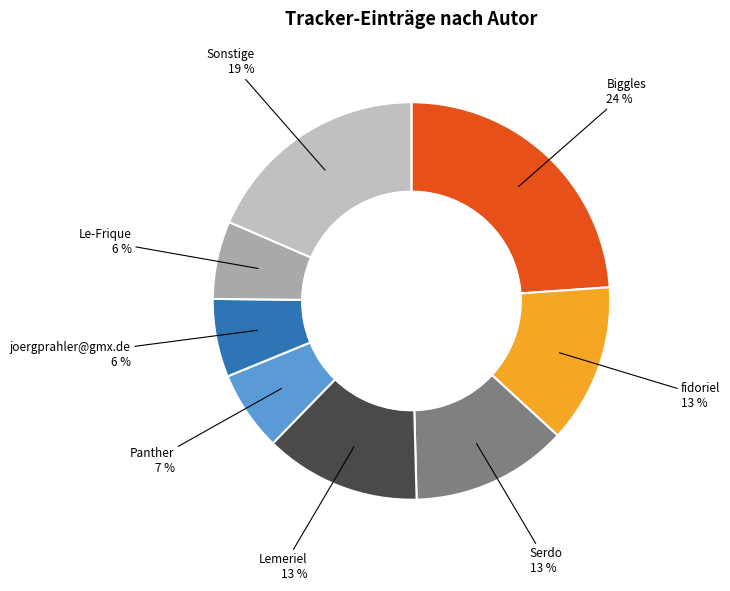

How many segments does this pie chart have?

8